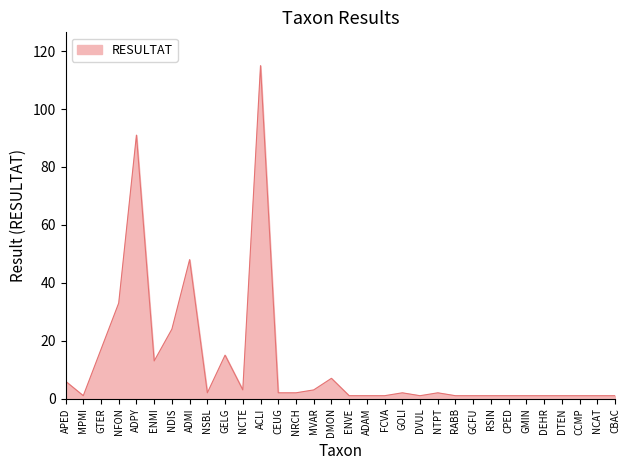

What is the difference between the maximum and minimum values?

114